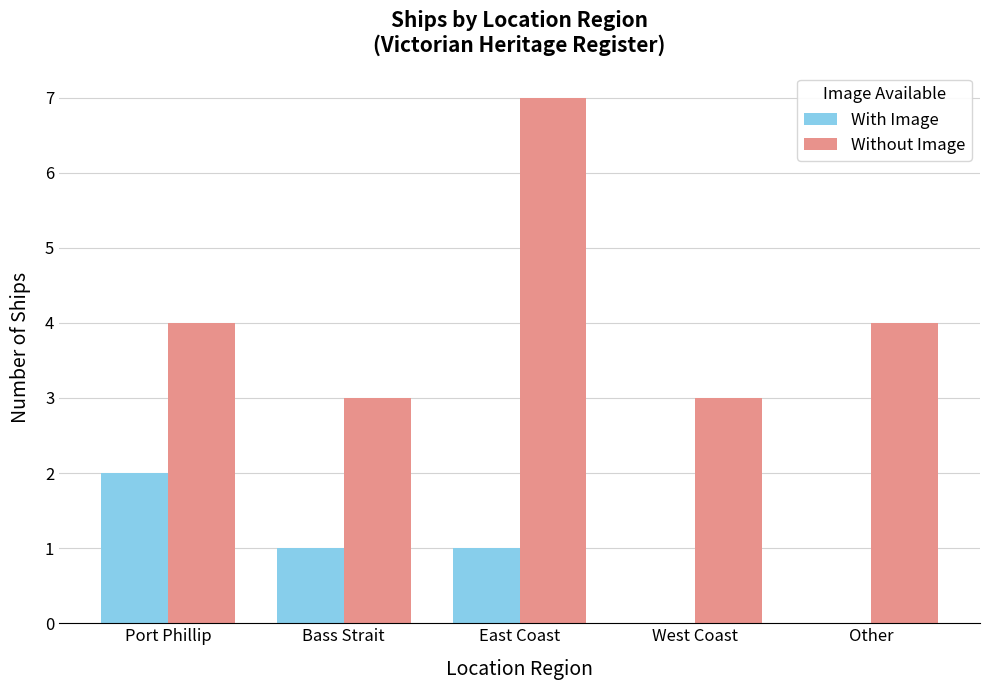

What is the sum of all Without Image values?

21